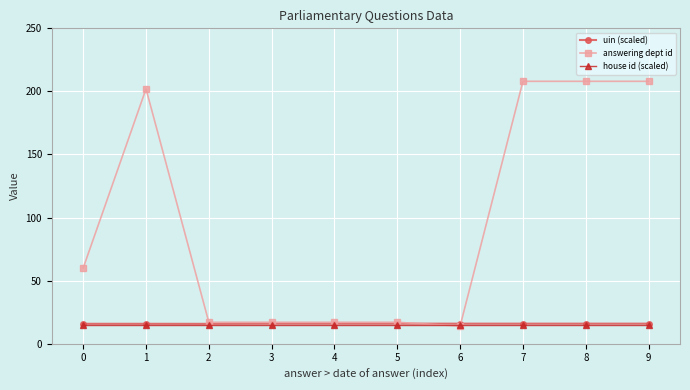

How many series are shown in this chart?

3